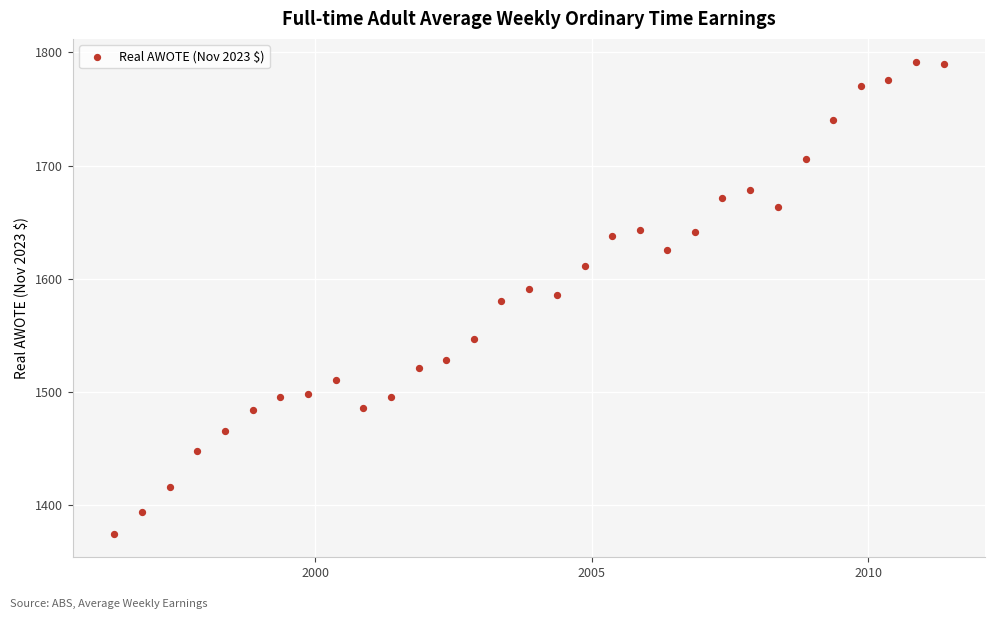

What is the range of Y values (max minus min)?

416.2